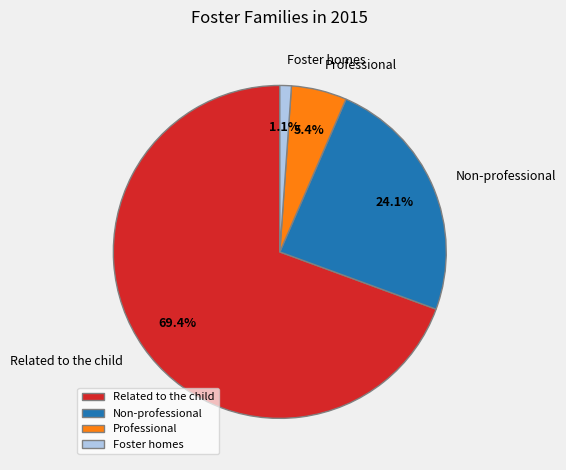

What is the smallest slice in the pie chart?

Foster homes